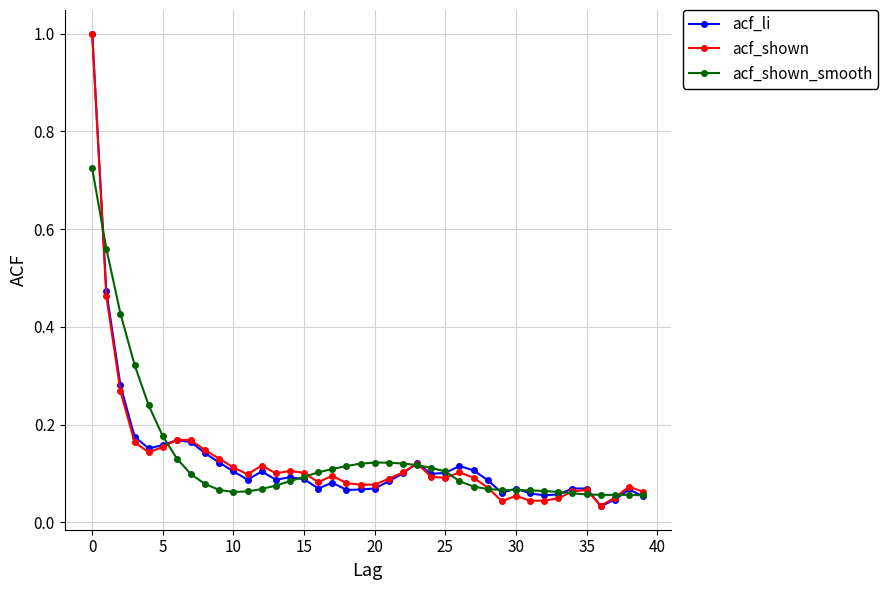

Does the chart display data point markers on the line(s)?

Yes